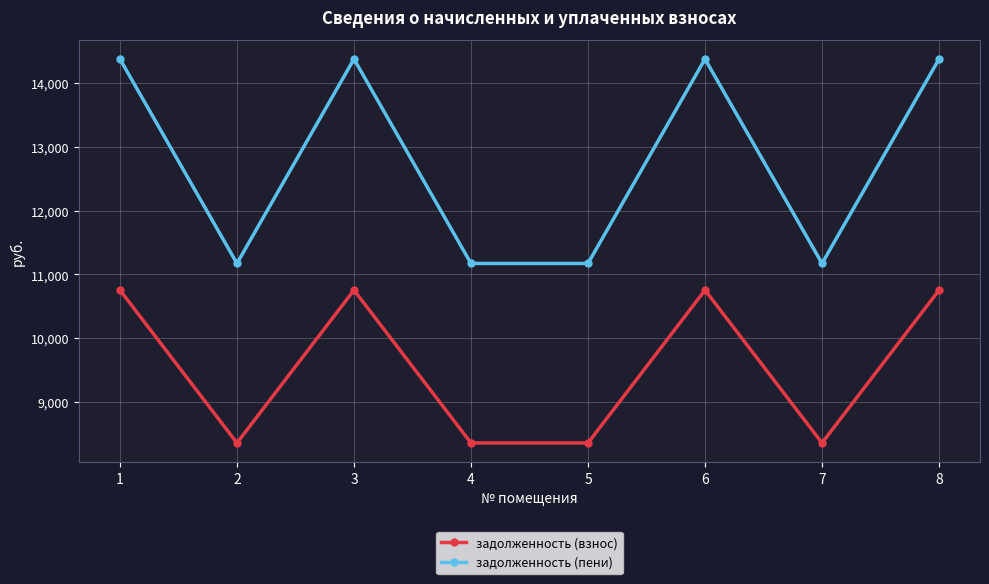

What is the average value of the задолженность (взнос) series?

9552.0